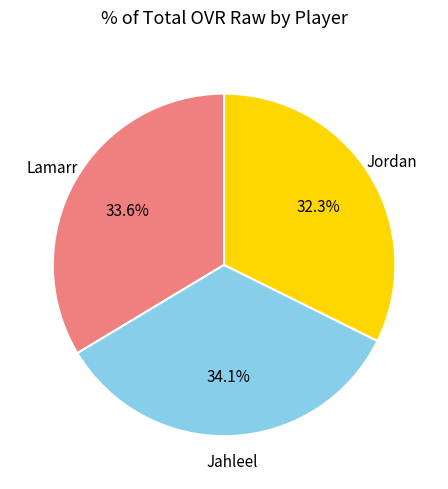

What percentage is NOT represented by Jordan?

67.7%